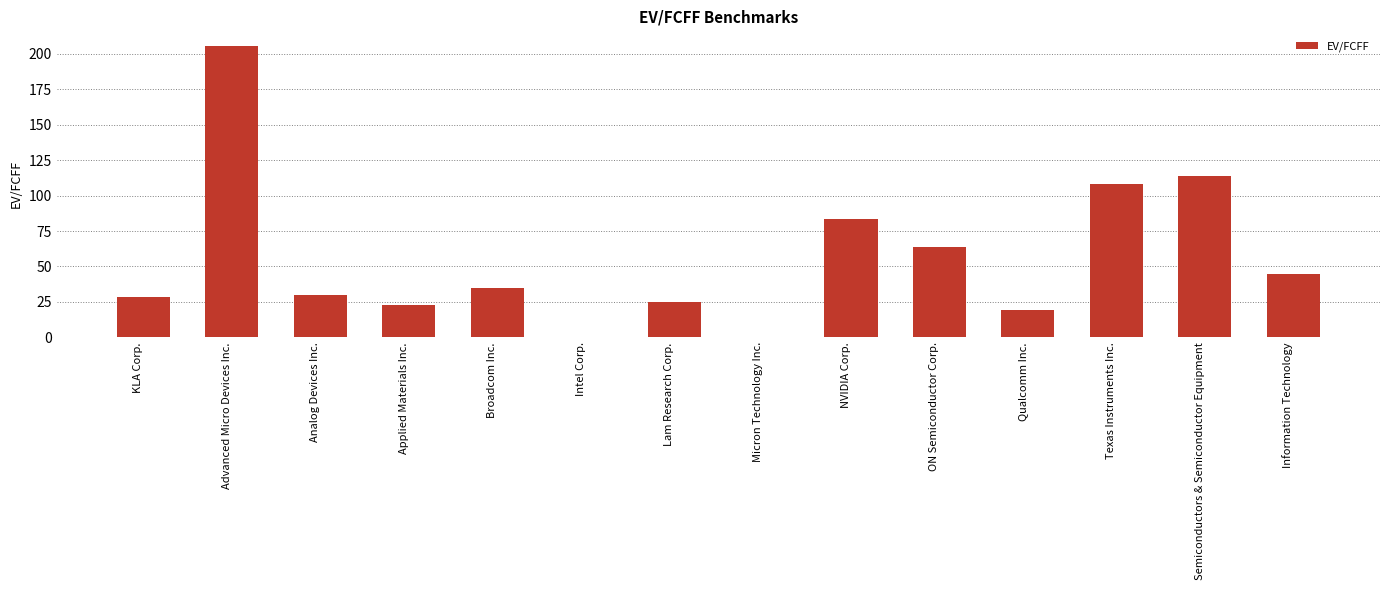

Are the bars horizontal?

No